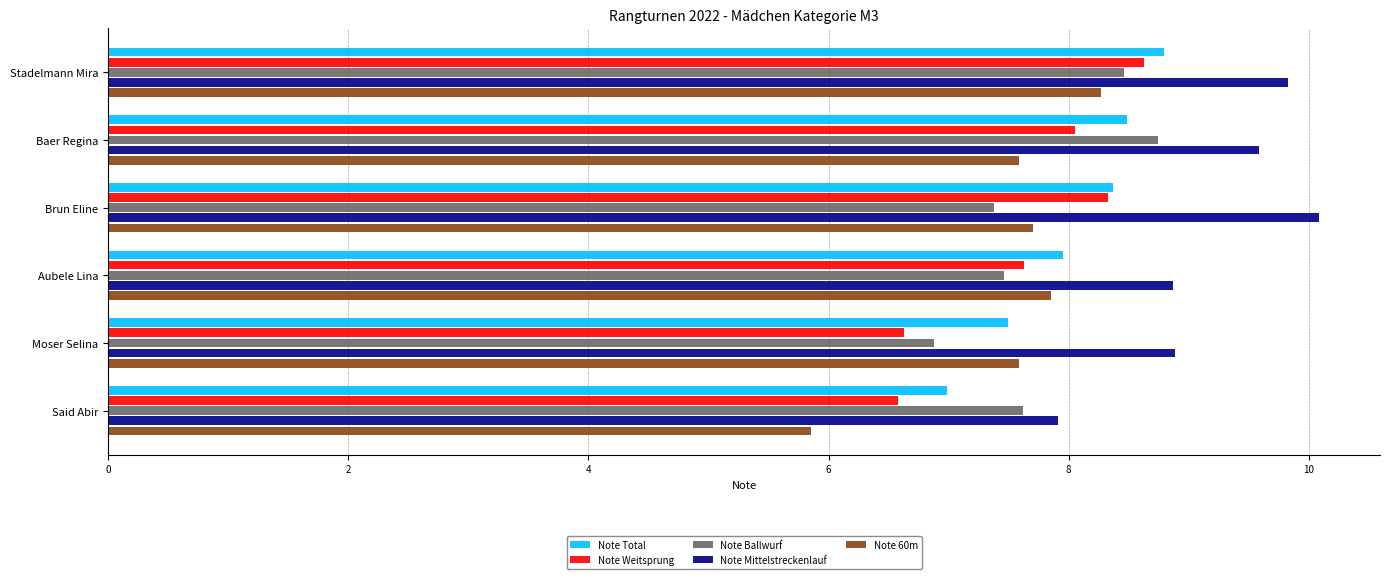

What is the difference between the second highest and second lowest values in the Note 60m series?

0.3